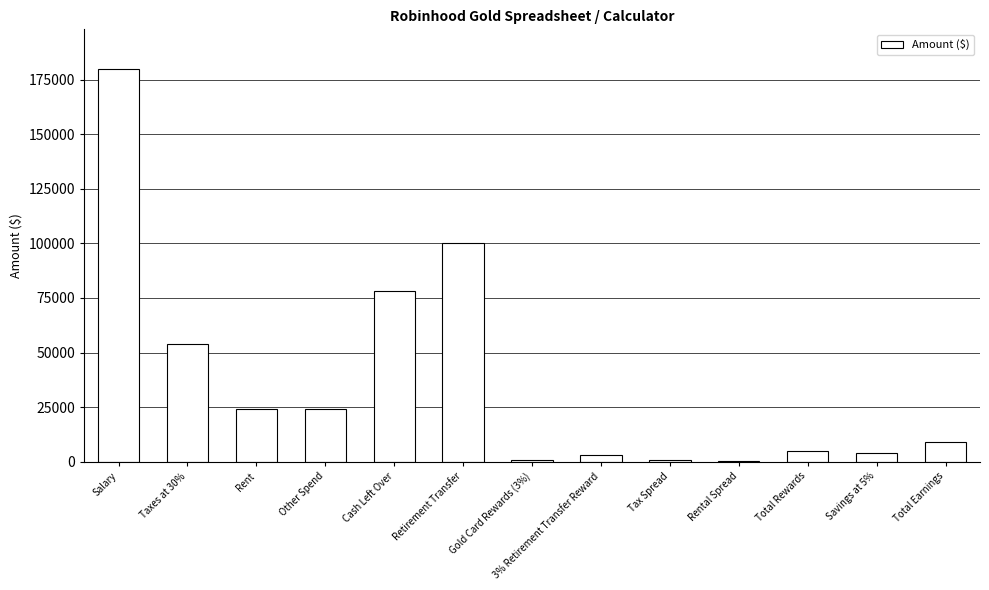

What is the greatest value displayed?

180000.0